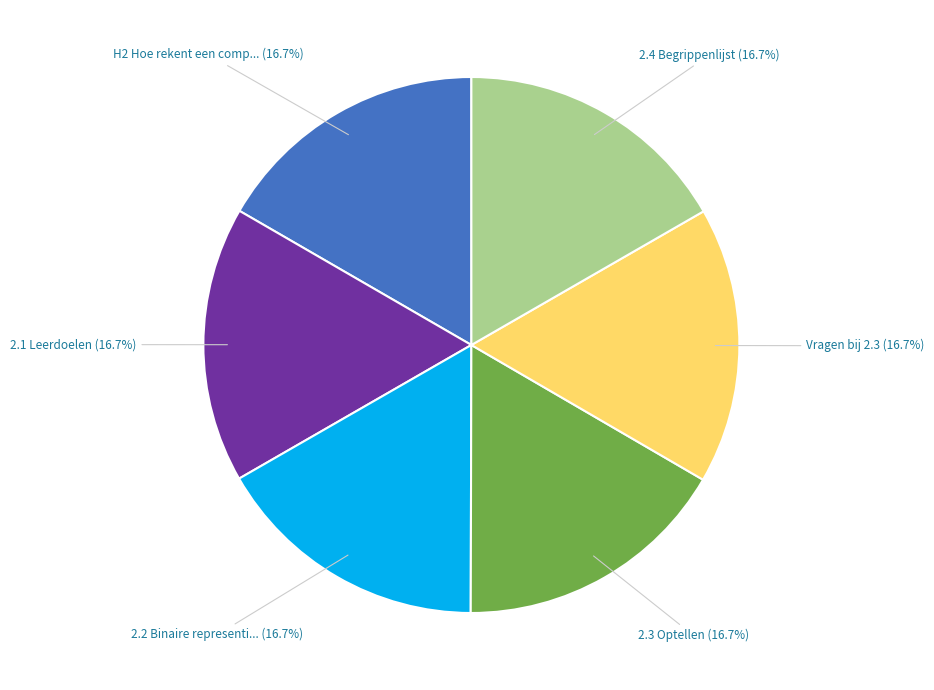

Is there a majority slice in this chart?

No